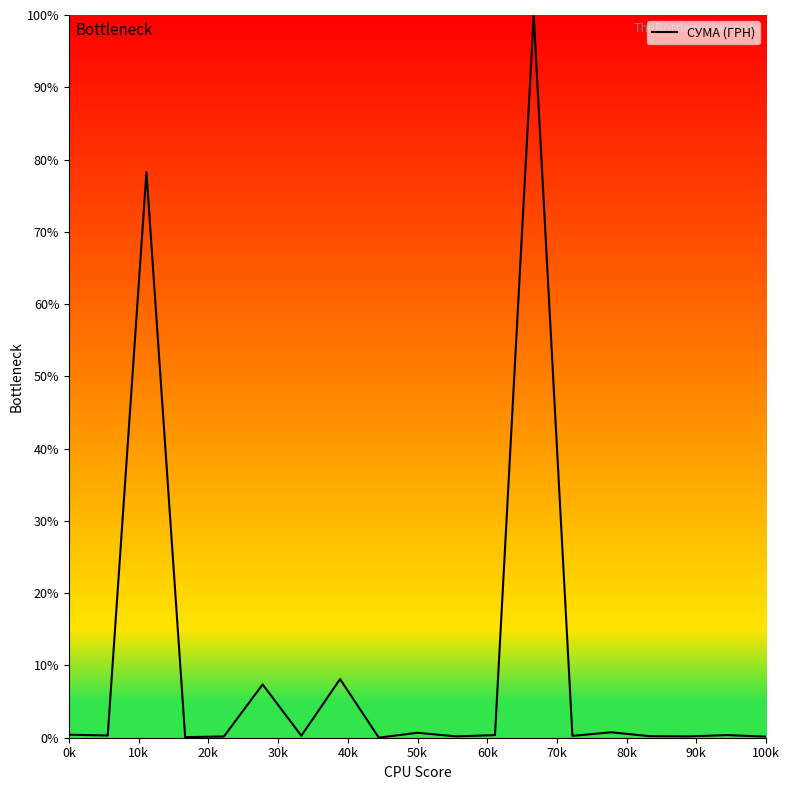

Is this an area chart (filled region under the line)?

No